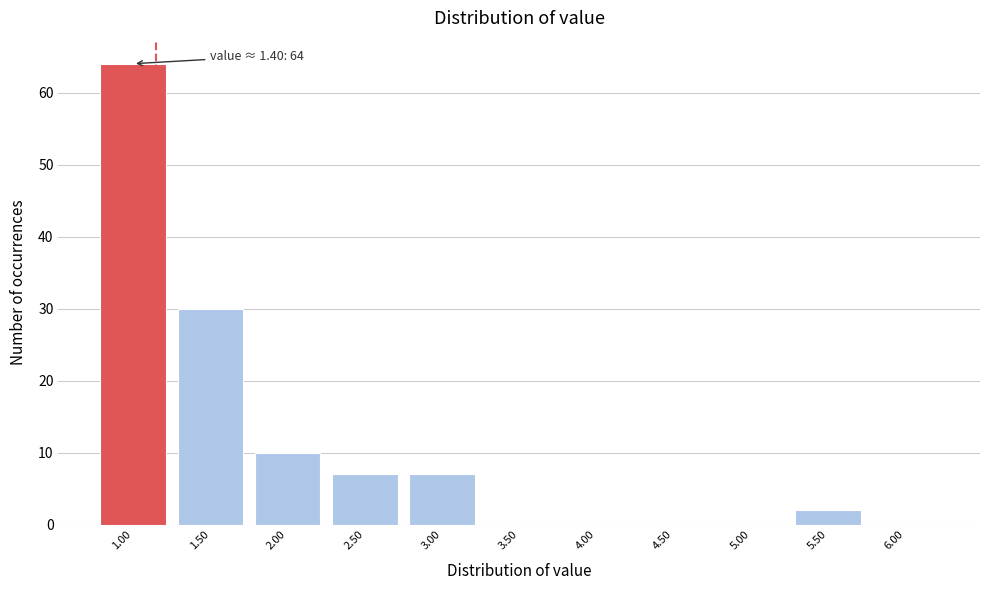

Reading right to left, transcribe all the data shown in this chart.

6.00=0	5.50=2	5.00=0	4.50=0	4.00=0	3.50=0	3.00=7	2.50=7	2.00=10	1.50=30	1.00=64